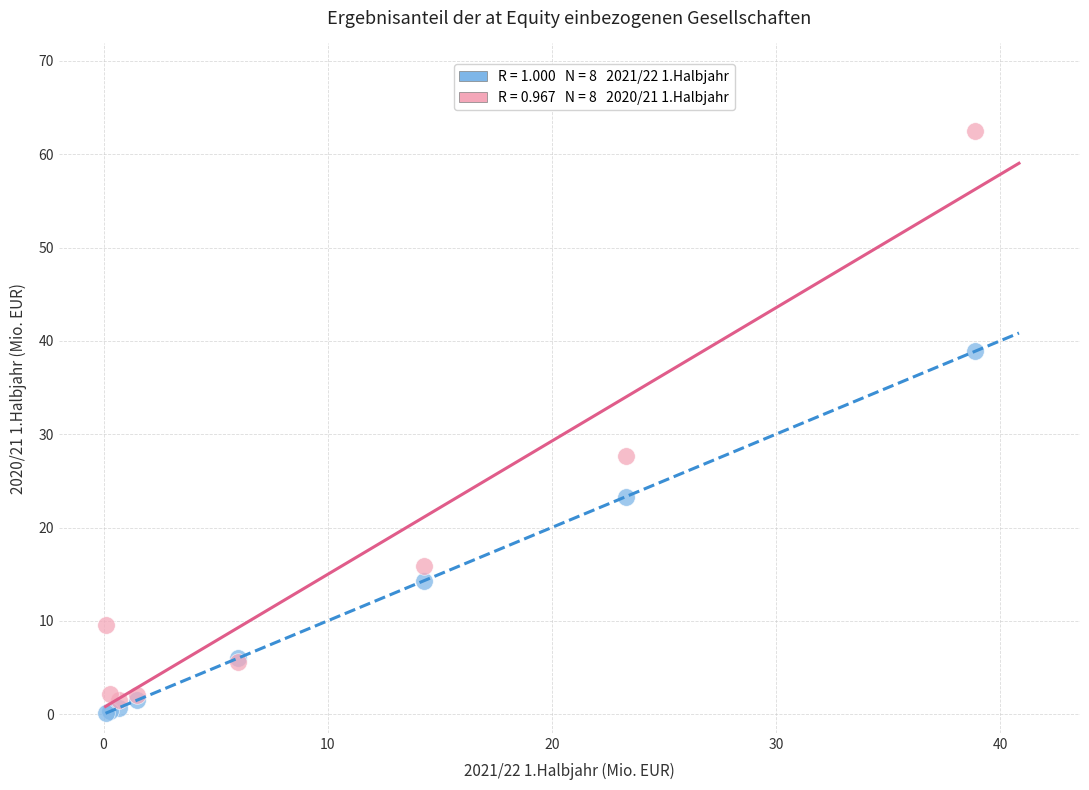

Across all series, what Y value is closest to 31?

27.7